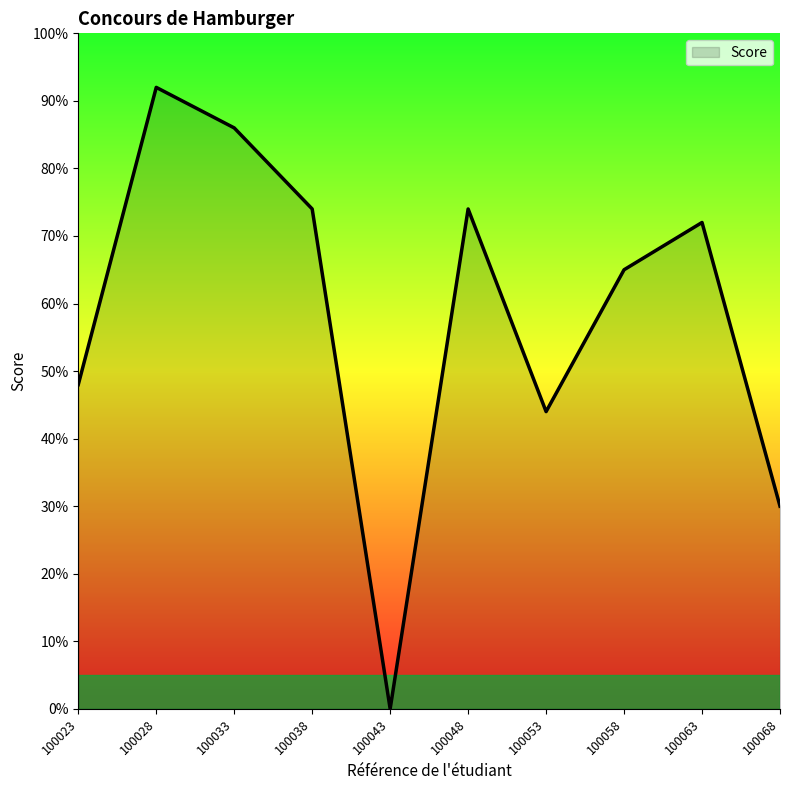

Does the chart display data point markers on the line(s)?

No